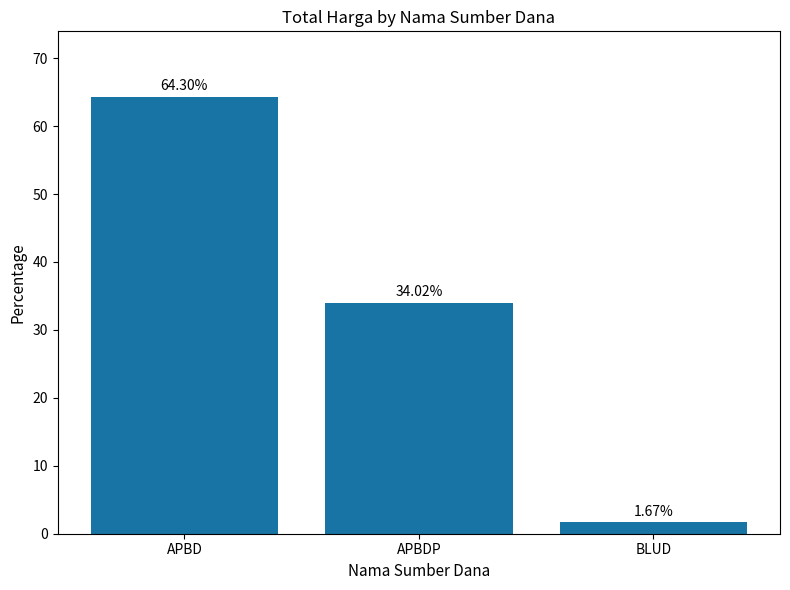

Rank the categories by value from highest to lowest.

APBD, APBDP, BLUD